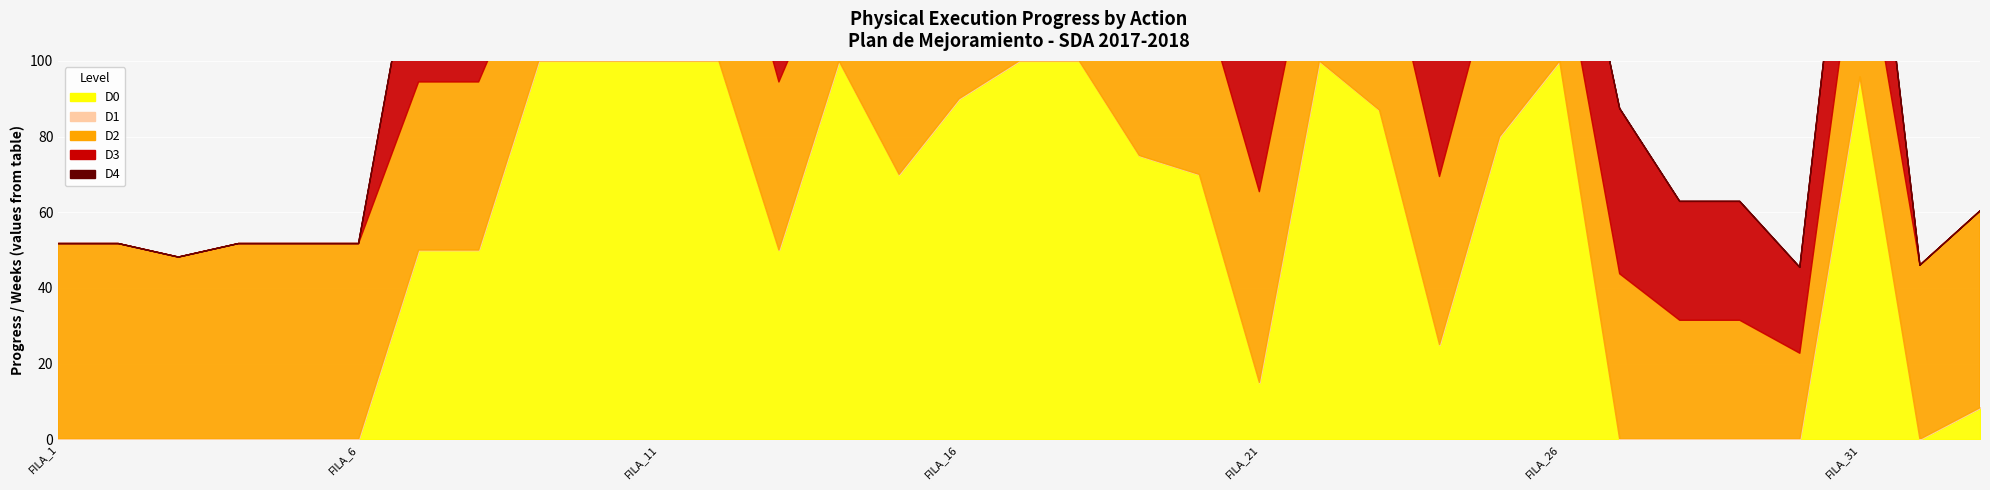

Which series has the largest total across all categories?

D0